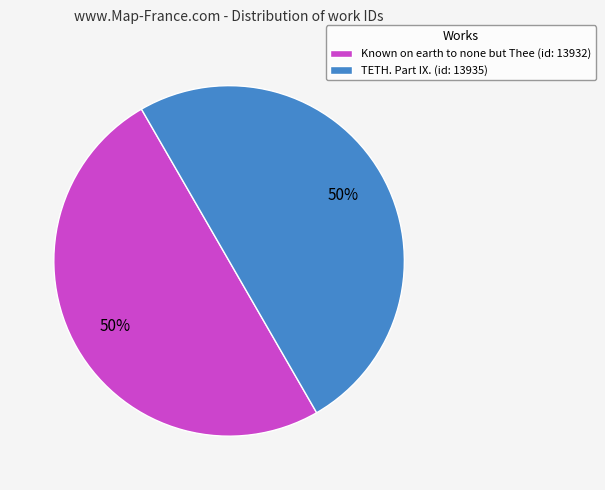

To the nearest percent, what portion does Known on earth to none but Thee represent?

50%